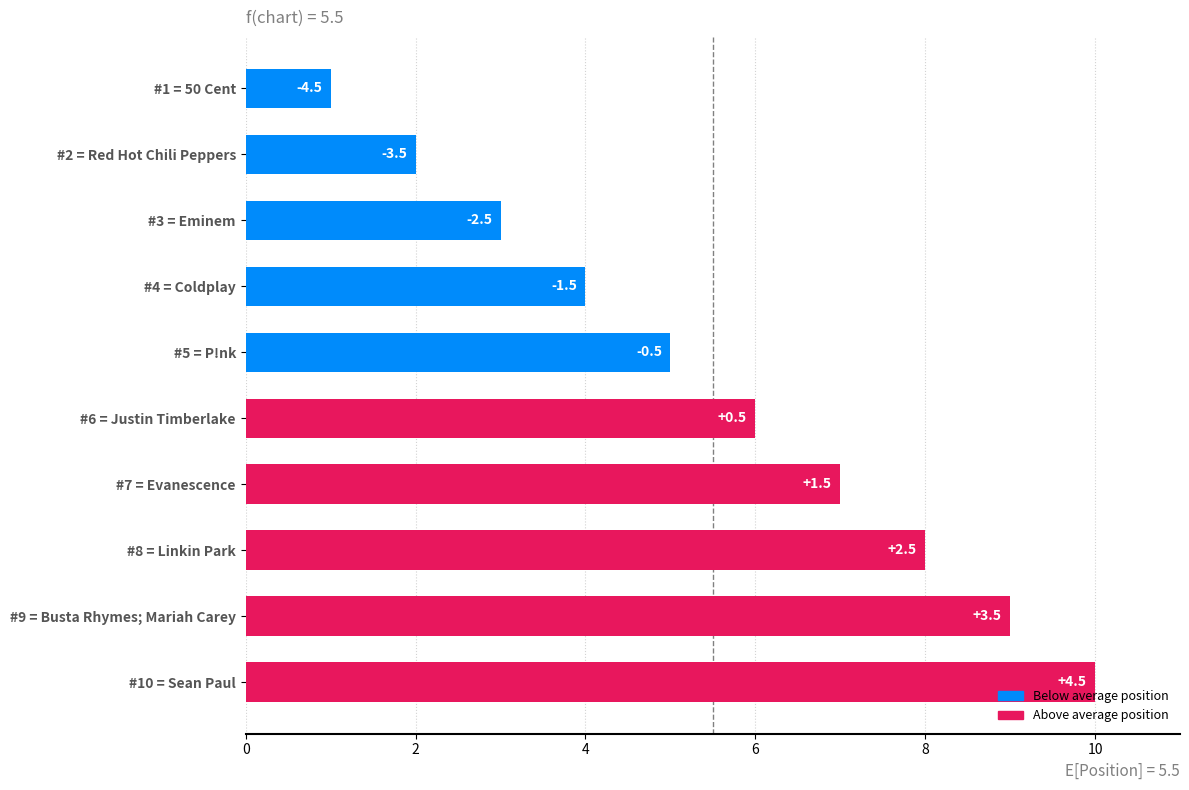

How many values are between 3 and 8?

6